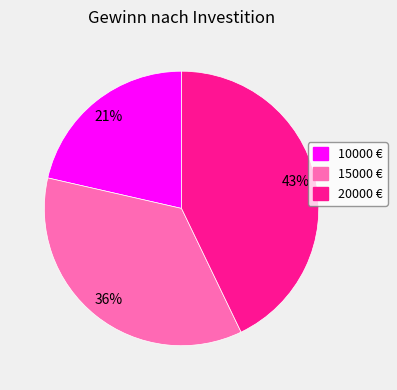

Combined, do 10000 € and 20000 € account for over 50%?

Yes